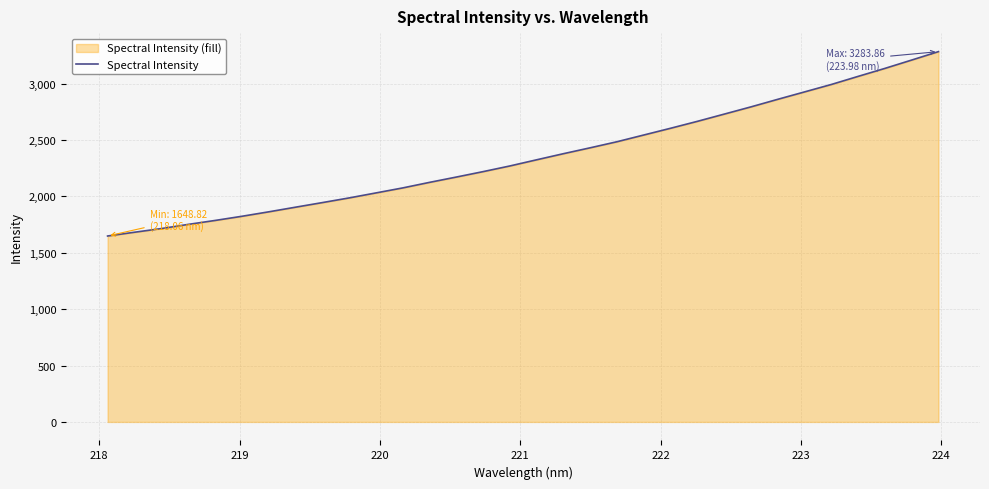

What is the difference between the maximum and minimum values?

1635.0